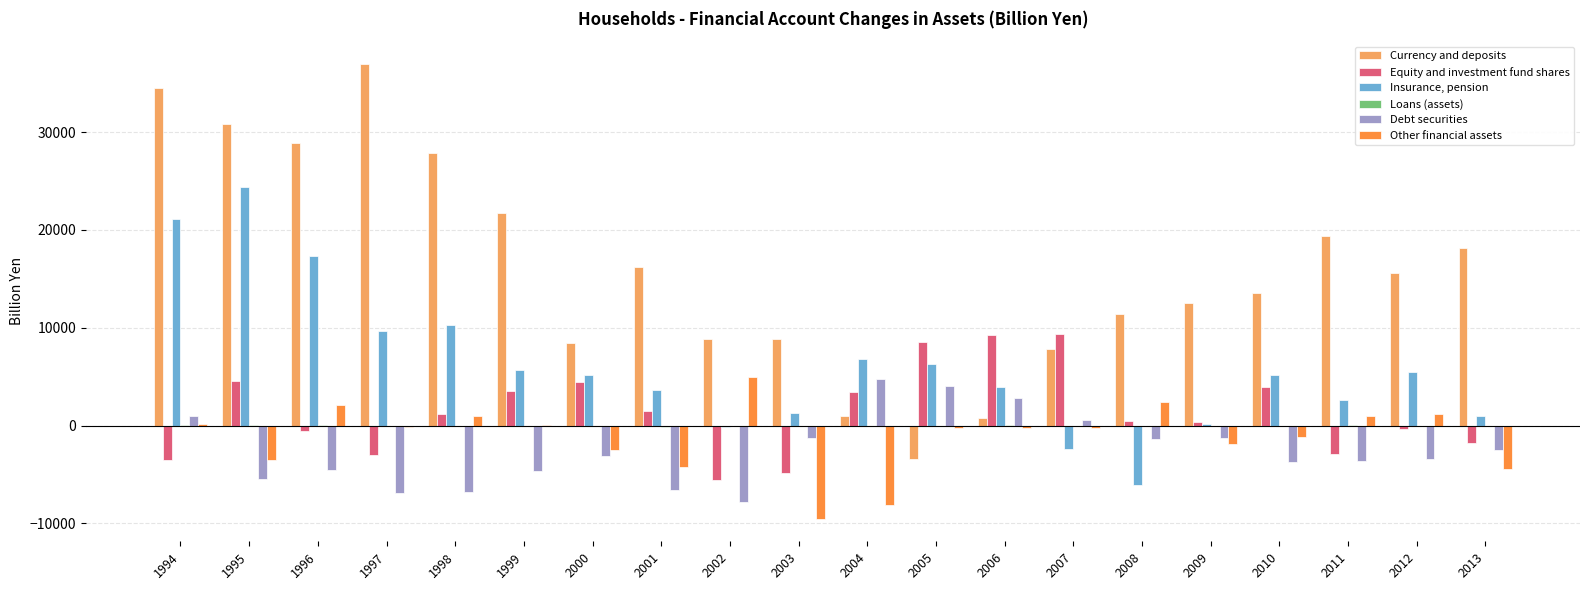

Which category has the highest value in the Currency and deposits series?

1997